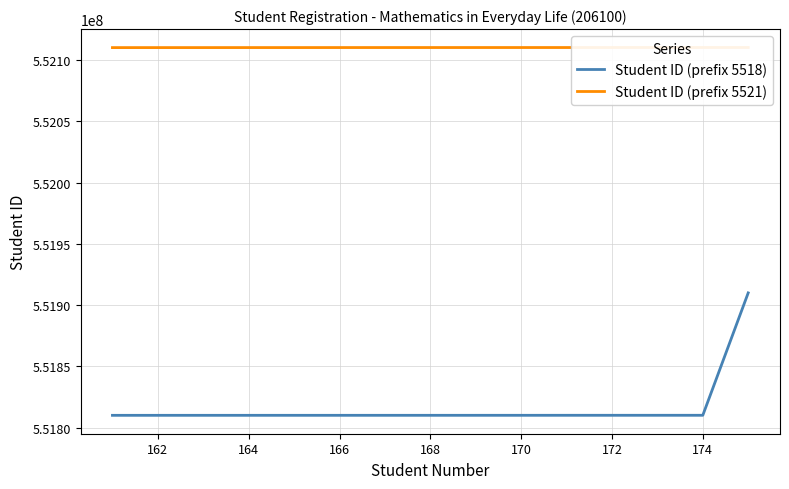

How many series are shown in this chart?

2